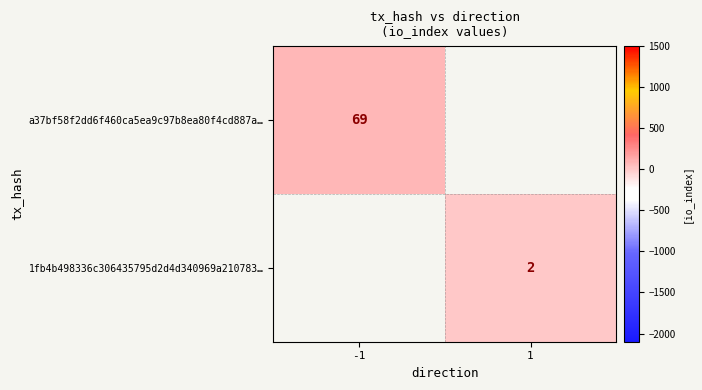

Is it true that 1fb4b498336c306435795d2d4d340969a210783… equals 2 at 1?

True